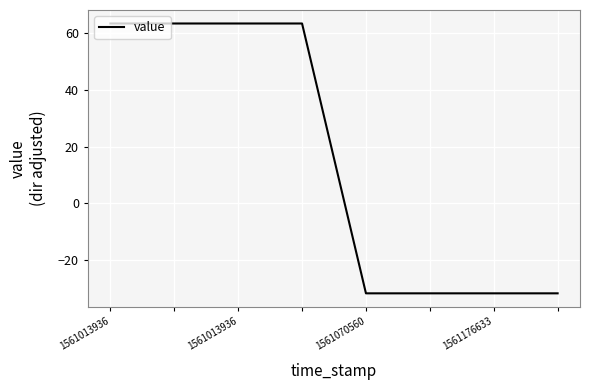

What is the difference between the maximum and minimum values?

95.3